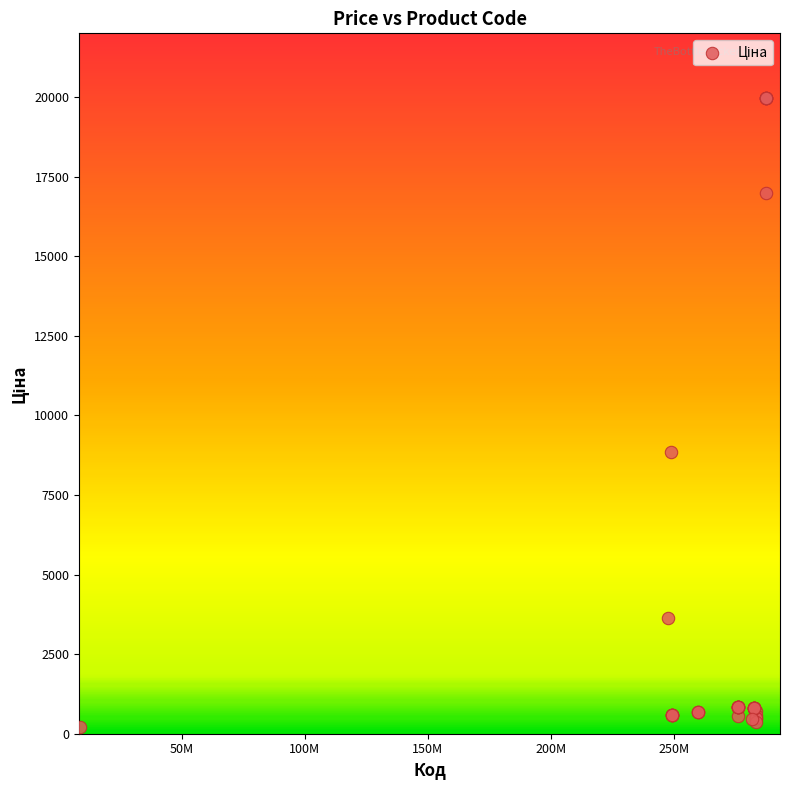

What Y value in the scatter plot is closest to 10083?

8856.7